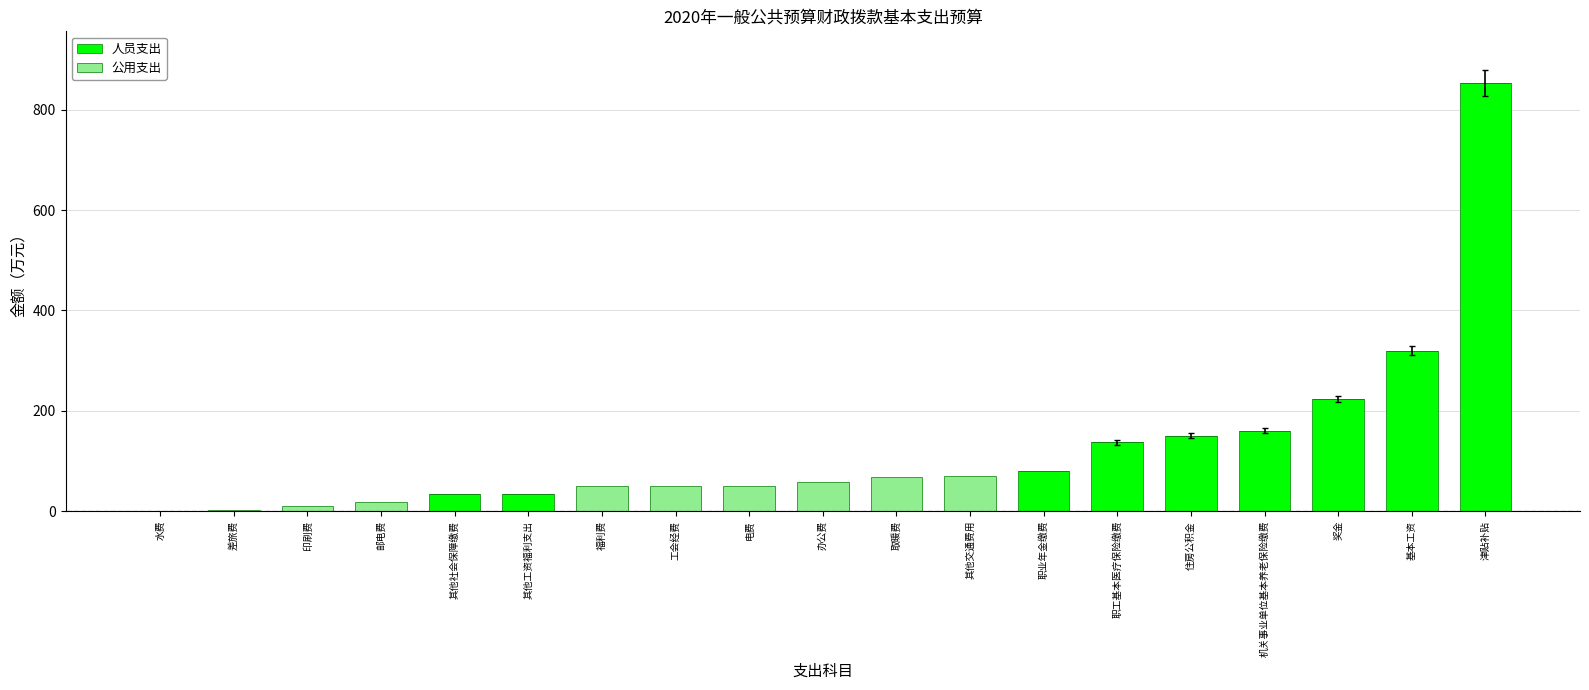

What is the maximum value for 人员支出?

853.6